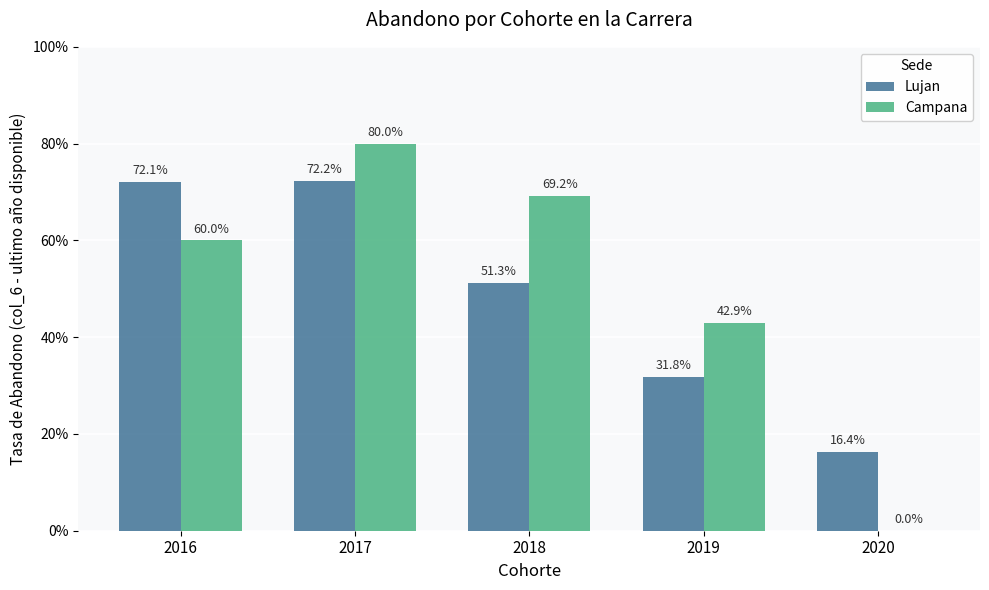

At which label does Lujan reach its peak?

2017